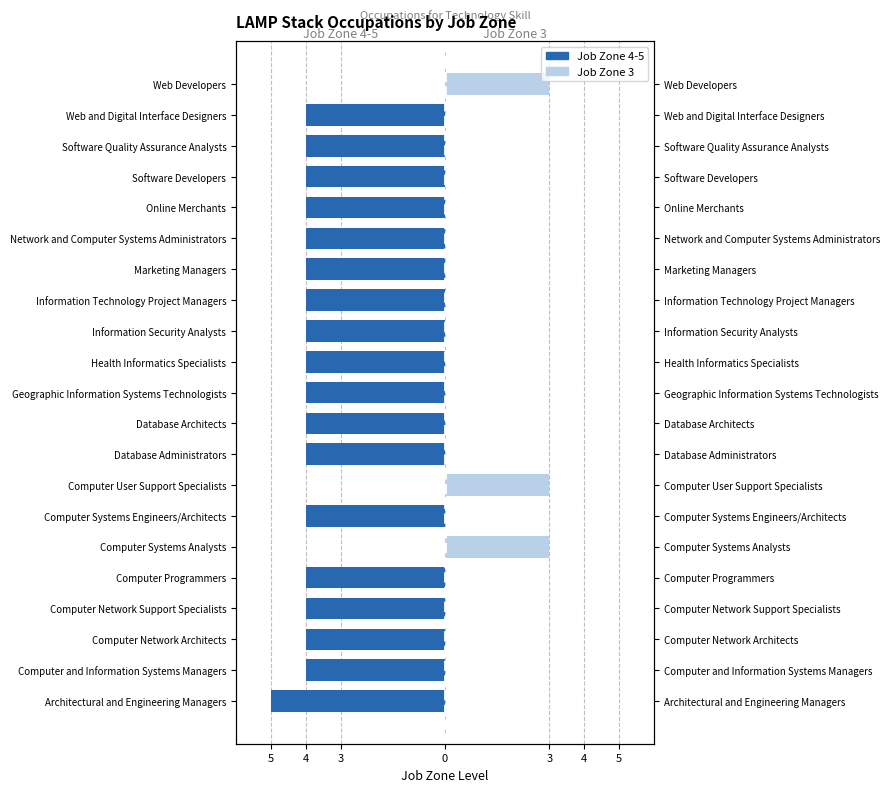

What are all the series names shown in the legend?

Job Zone 4-5, Job Zone 3